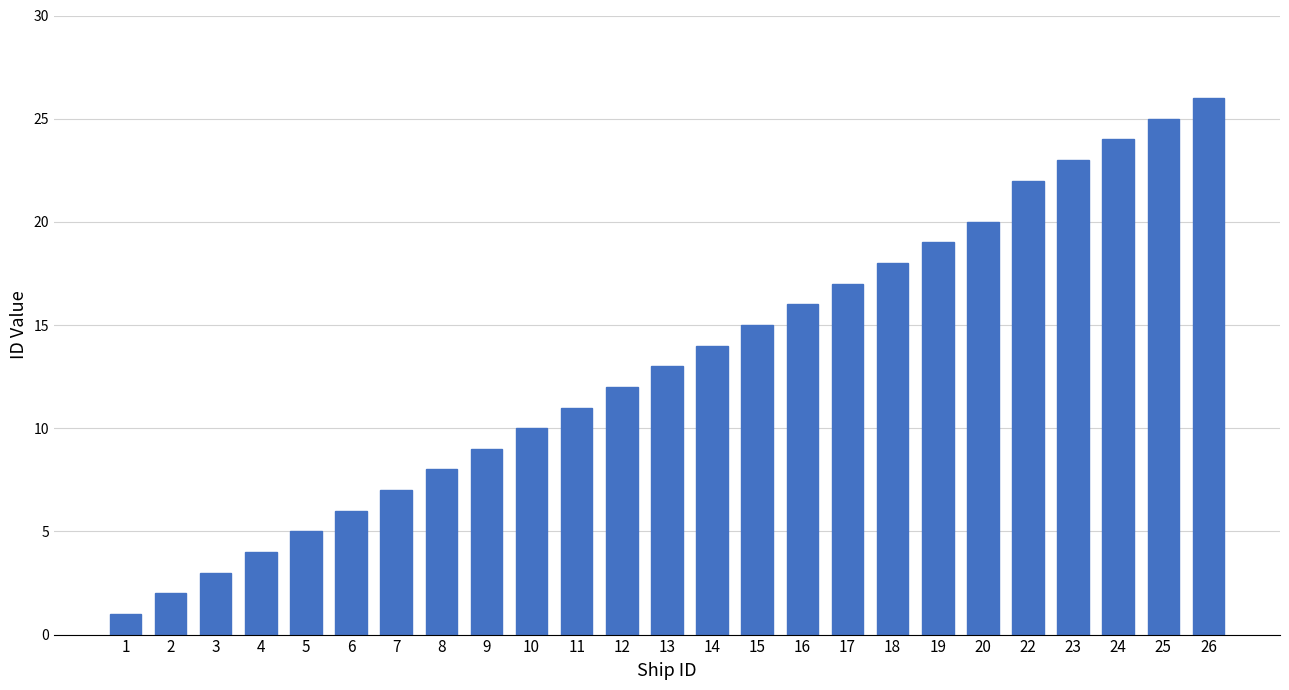

Reading left to right, extract all data points from this chart.

1	2	3	4	5	6	7	8	9	10	11	12	13	14	15	16	17	18	19	20	22	23	24	25	26